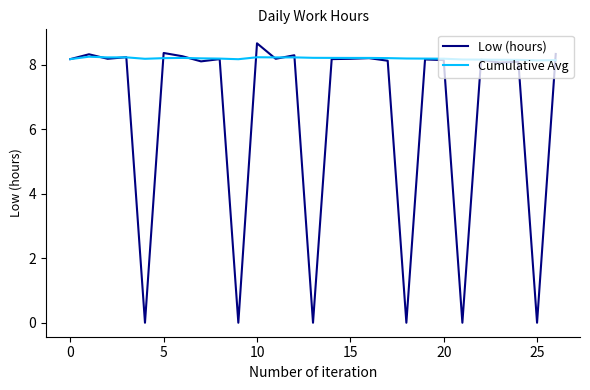

Which series has the largest range (max minus min)?

Low (hours)